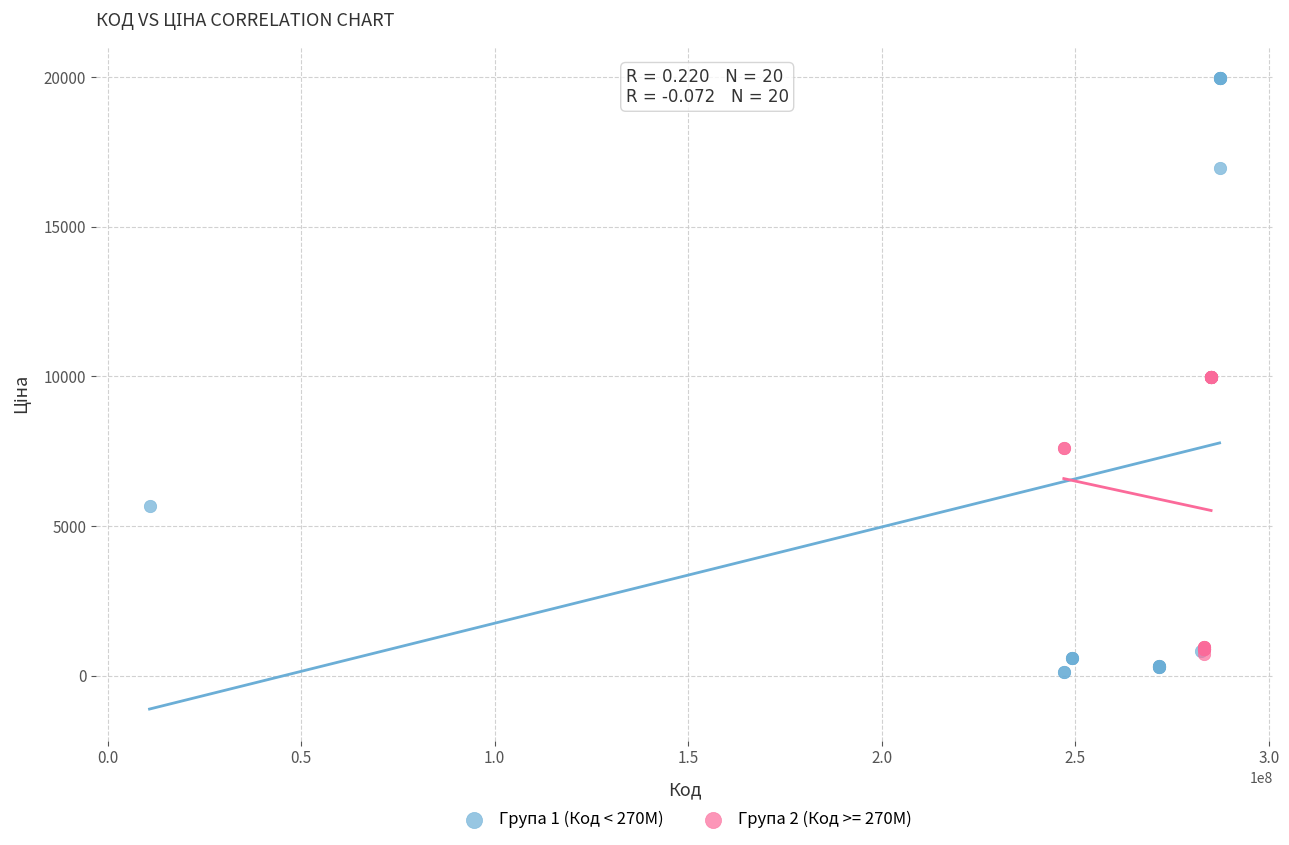

Which series reaches the maximum Y coordinate?

Група 1 (Код < 270M)